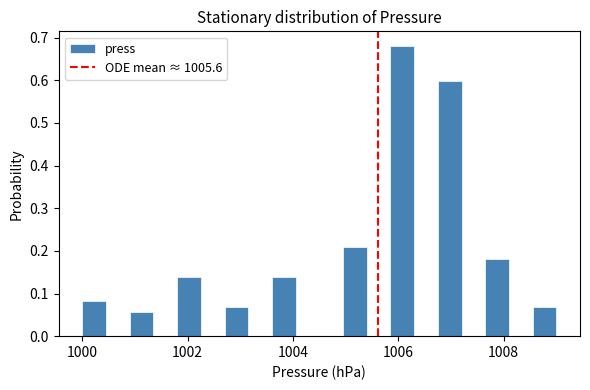

Around what value on the x-axis is the tallest bar? Give the approximate position of its centre, as read against the axis.

1006.0